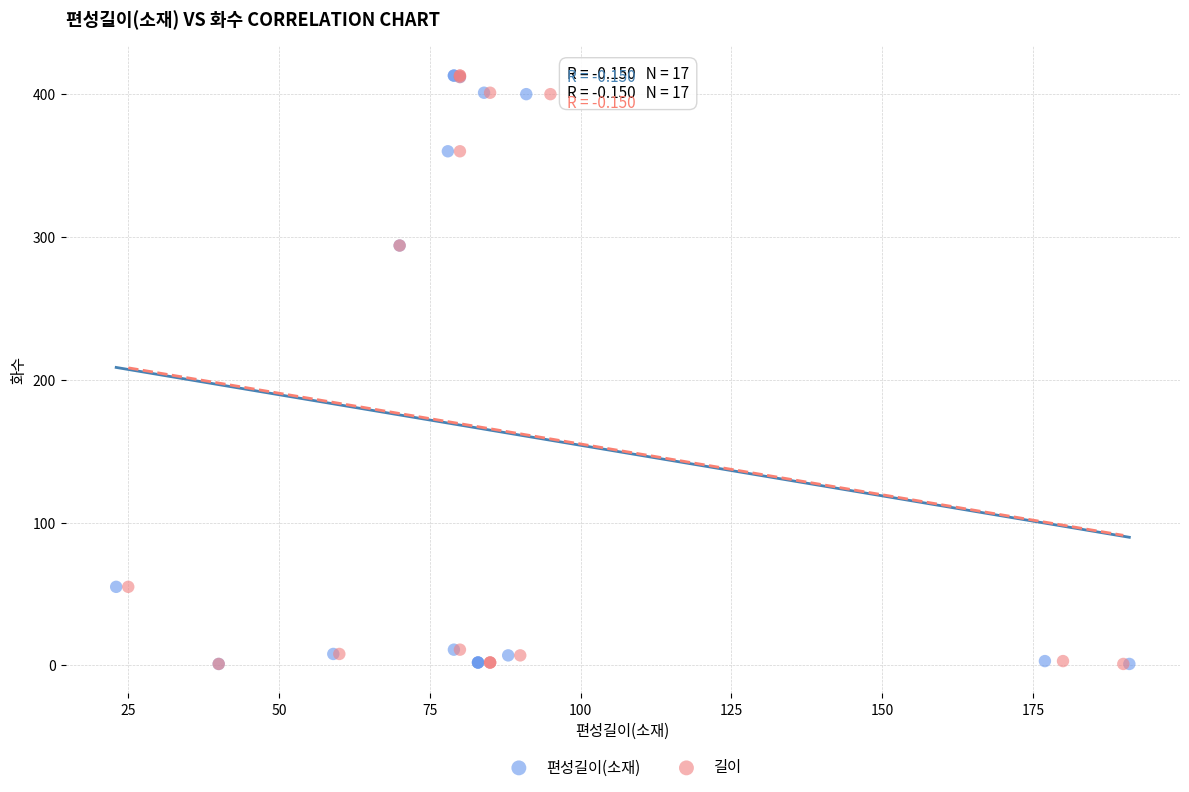

What are all the series names shown in the legend?

편성길이(소재), 길이